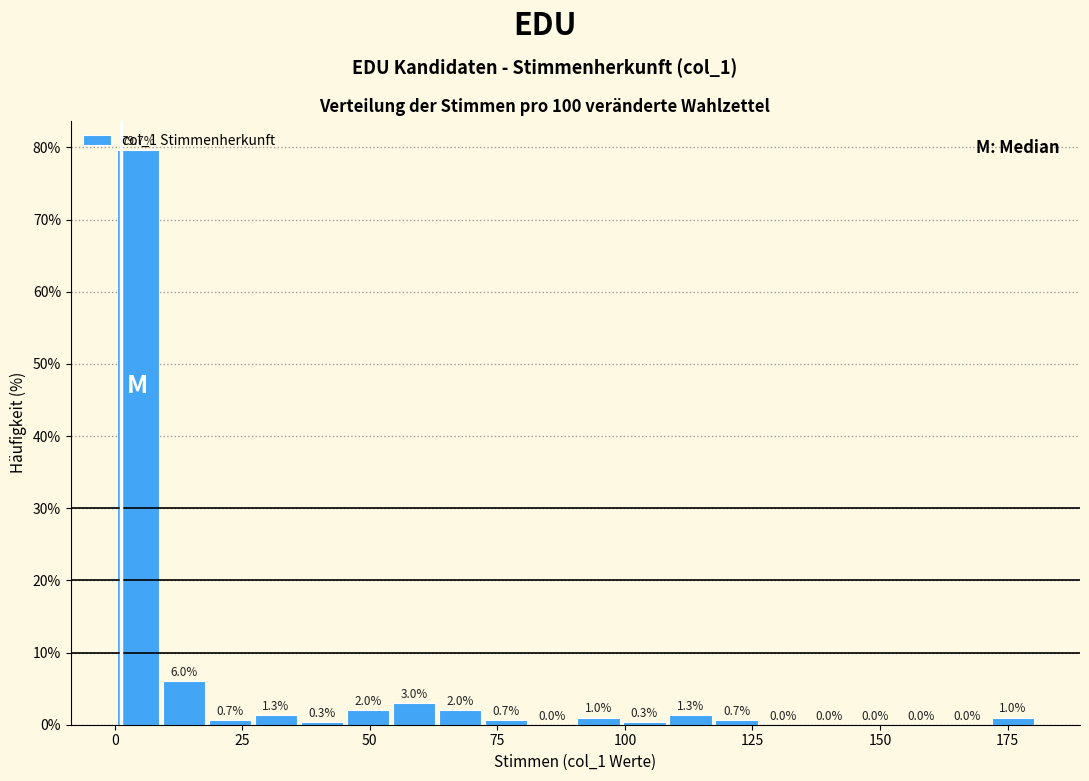

Read against the x-axis, roughly where is the centre of the tallest bar?

5